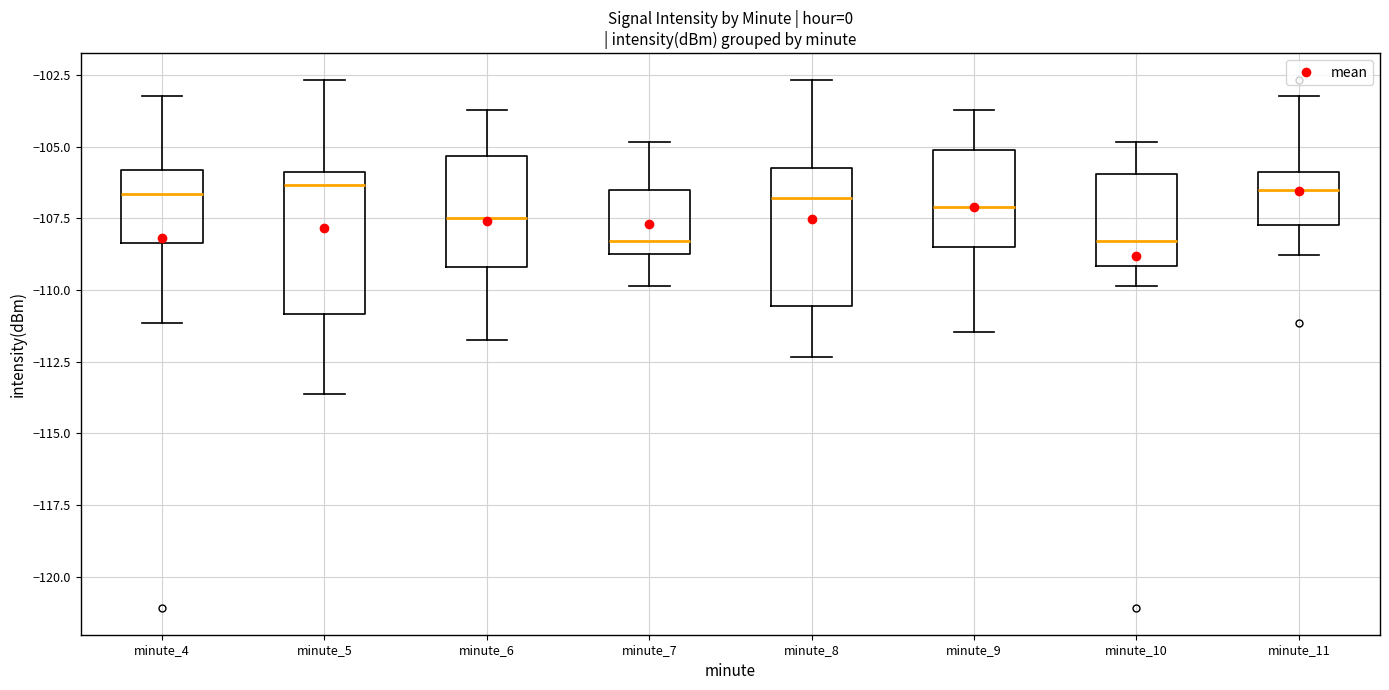

Reading left to right, transcribe this box plot: for each box, give where its median line is, the range the box spans, and where its two whiskers end, as read against the y-axis. The values are not printed on the chart, so give them approximately, as read against the axis.

minute_4: median -106.5, box -108.5 to -106.0, whiskers -111.0 to -103.0
minute_5: median -106.5, box -111.0 to -106.0, whiskers -113.5 to -102.5
minute_6: median -107.5, box -109.0 to -105.5, whiskers -111.5 to -103.5
minute_7: median -108.5 (just above the box's lower edge), box -108.5 to -106.5, whiskers -110.0 to -105.0
minute_8: median -107.0, box -110.5 to -106.0, whiskers -112.5 to -102.5
minute_9: median -107.0, box -108.5 to -105.0, whiskers -111.5 to -103.5
minute_10: median -108.5, box -109.0 to -106.0, whiskers -110.0 to -105.0
minute_11: median -106.5, box -107.5 to -106.0, whiskers -109.0 to -103.0